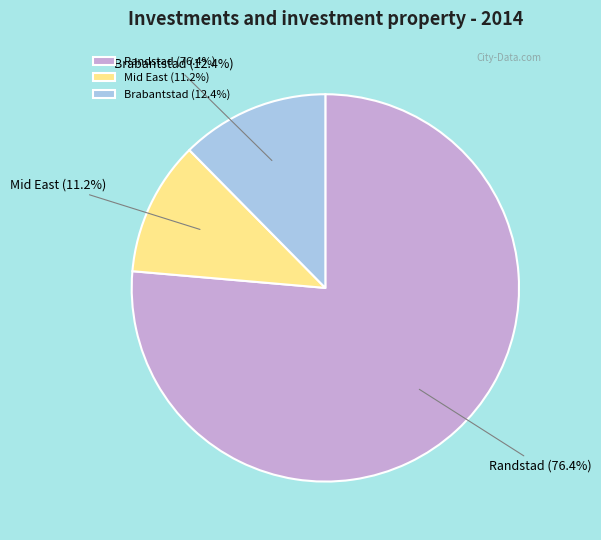

The Brabantstad slice represents 6% of the pie. True or false?

False